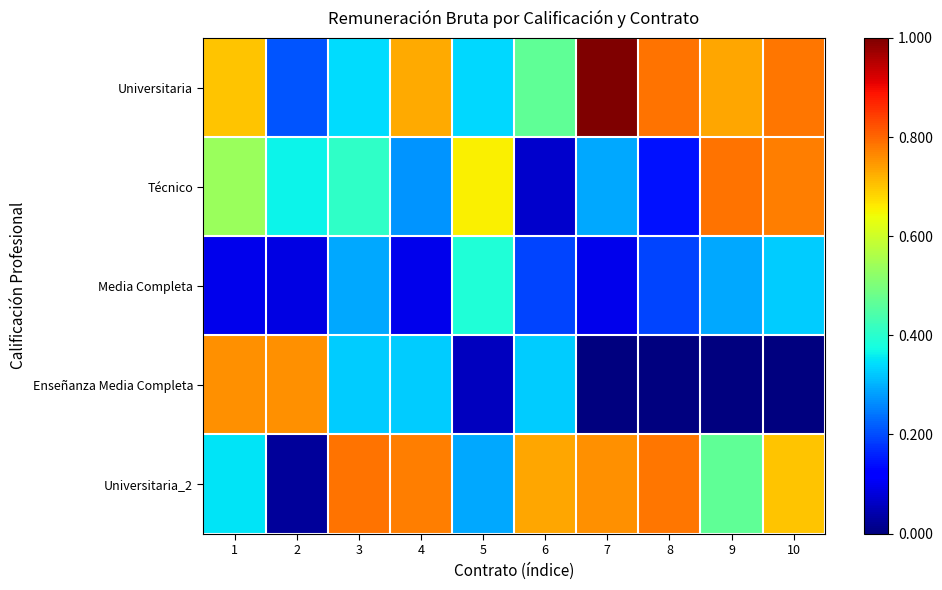

Reading right to left, what are all the values shown in this chart?

Universitaria: 10=0.8	9=0.7	8=0.8	7=1.0	6=0.5	5=0.3	4=0.7	3=0.3	2=0.2	1=0.7
Técnico: 10=0.8	9=0.8	8=0.1	7=0.3	6=0.1	5=0.7	4=0.3	3=0.4	2=0.4	1=0.5
Media Completa: 10=0.3	9=0.3	8=0.2	7=0.1	6=0.2	5=0.4	4=0.1	3=0.3	2=0.1	1=0.1
Enseñanza Media Completa: 10=0.0	9=0.0	8=0.0	7=0.0	6=0.3	5=0.1	4=0.3	3=0.3	2=0.8	1=0.8
Universitaria_2: 10=0.7	9=0.5	8=0.8	7=0.8	6=0.7	5=0.3	4=0.8	3=0.8	2=0.0	1=0.3